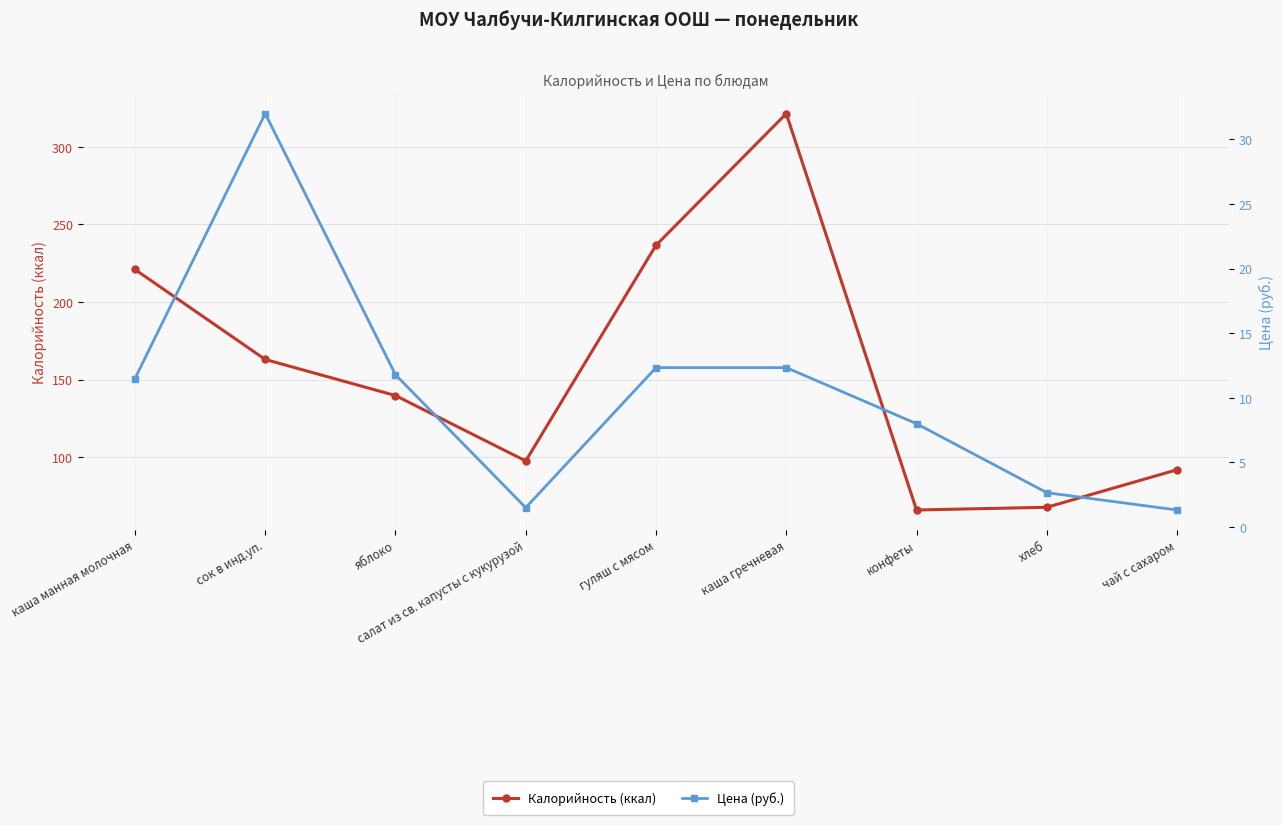

Reading right to left, transcribe all the data shown in this chart.

Калорийность (ккал): 92.0	67.8	66.0	321.4	236.6	97.6	139.7	163.0	221.0
Цена (руб.): 1.3	2.7	8.0	12.3	12.3	1.5	11.8	32.0	11.5